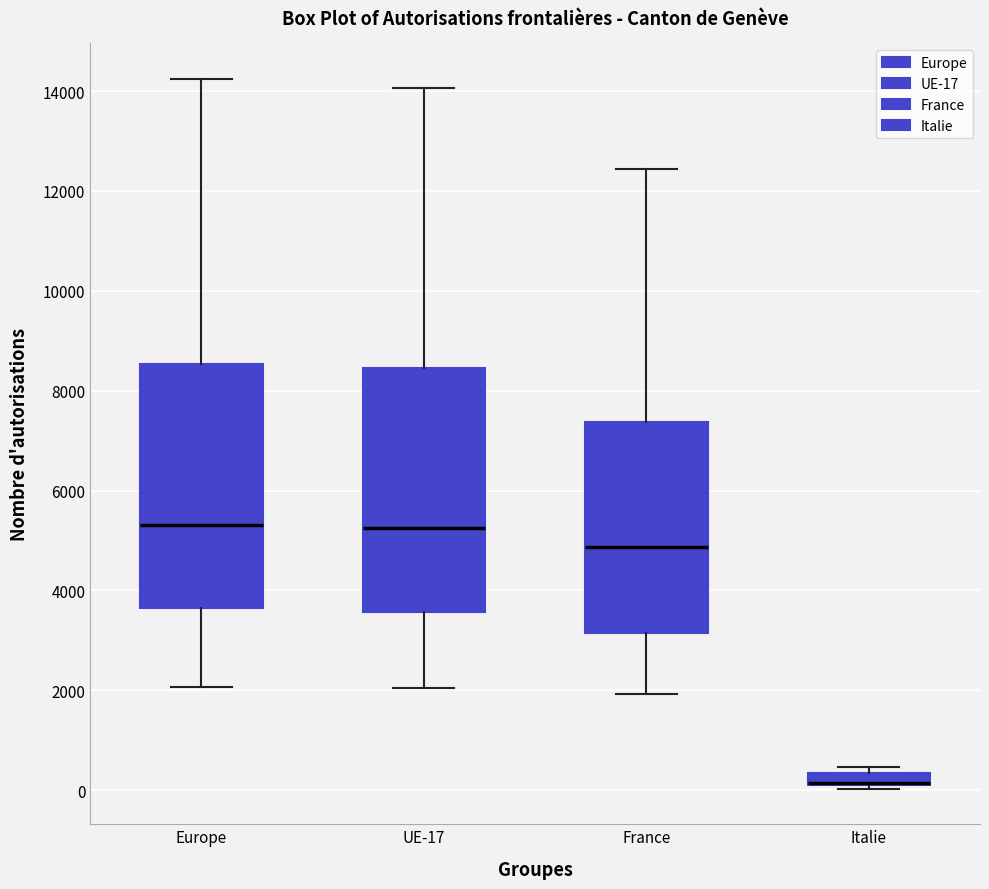

Where does the lower whisker of the box for UE-17 end on the y-axis? The values are not printed on the chart, so give them approximately, as read against the axis.

2000